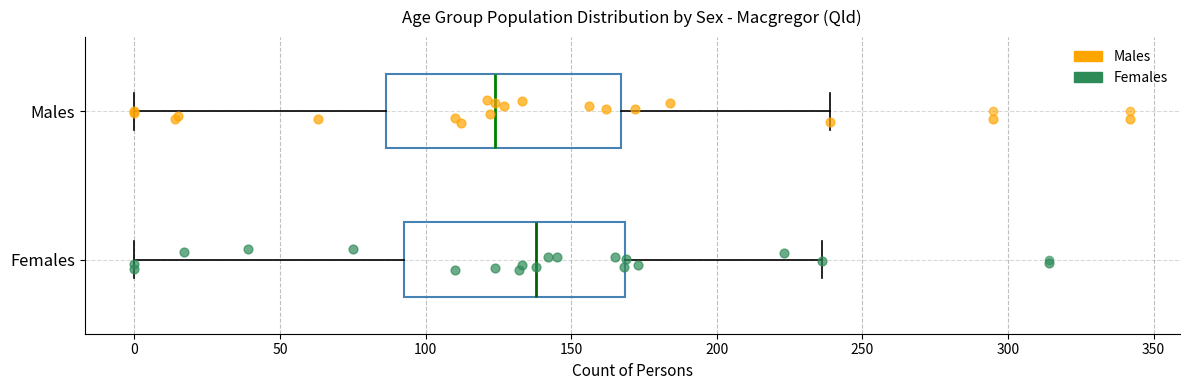

Reading bottom to top, transcribe this box plot: for each box, give where its median line is, the range the box spans, and where its two whiskers end, as read against the x-axis. The values are not printed on the chart, so give them approximately, as read against the axis.

Females: median 140, box 95 to 170, whiskers 0 to 235
Males: median 125, box 85 to 165, whiskers 0 to 240